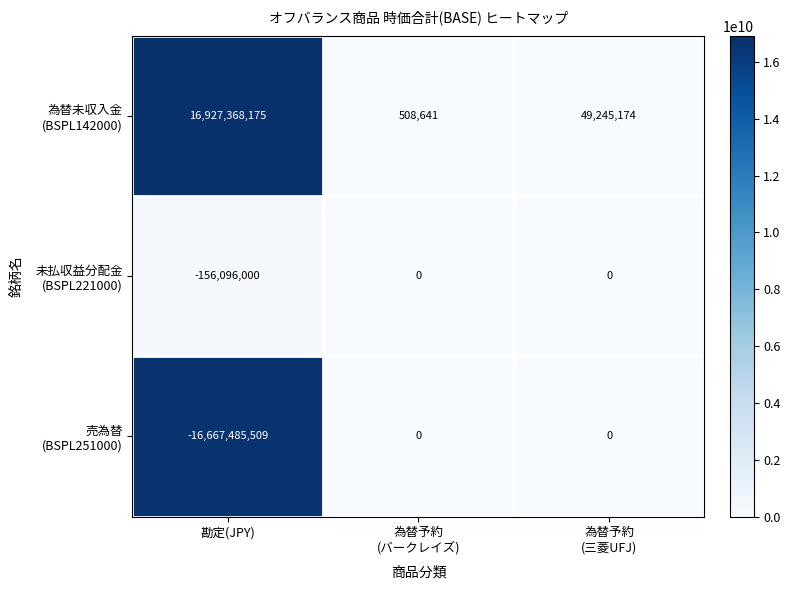

What is the difference between the highest and lowest values at 勘定(JPY)?

33594853684